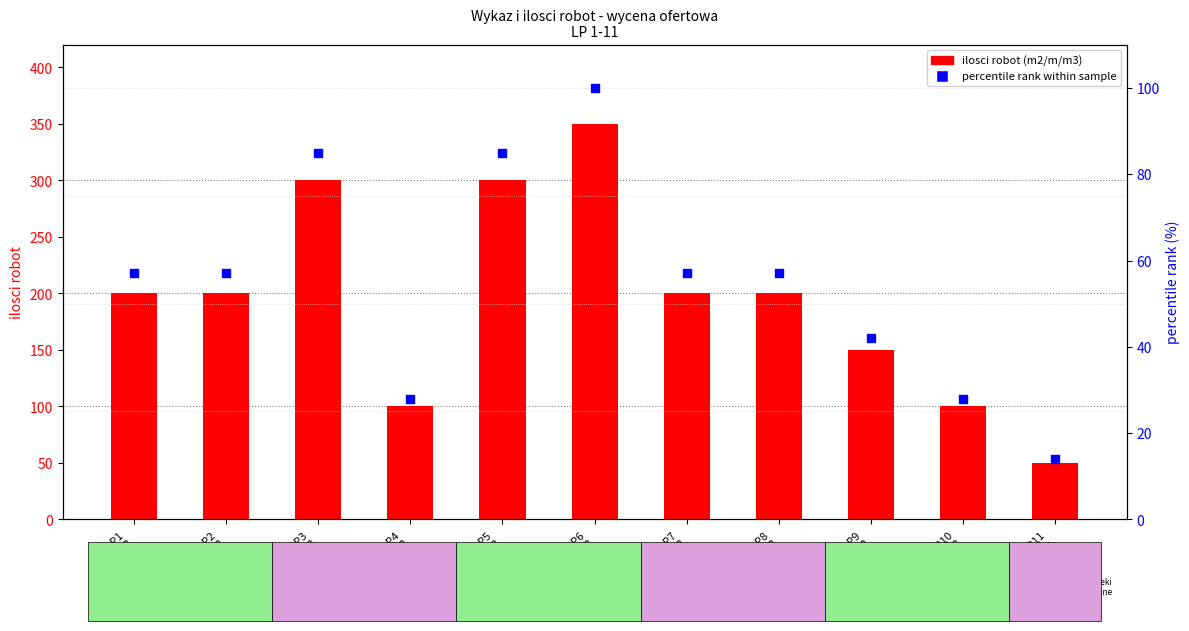

At which category is the sum across all series the highest?

LP6
m2